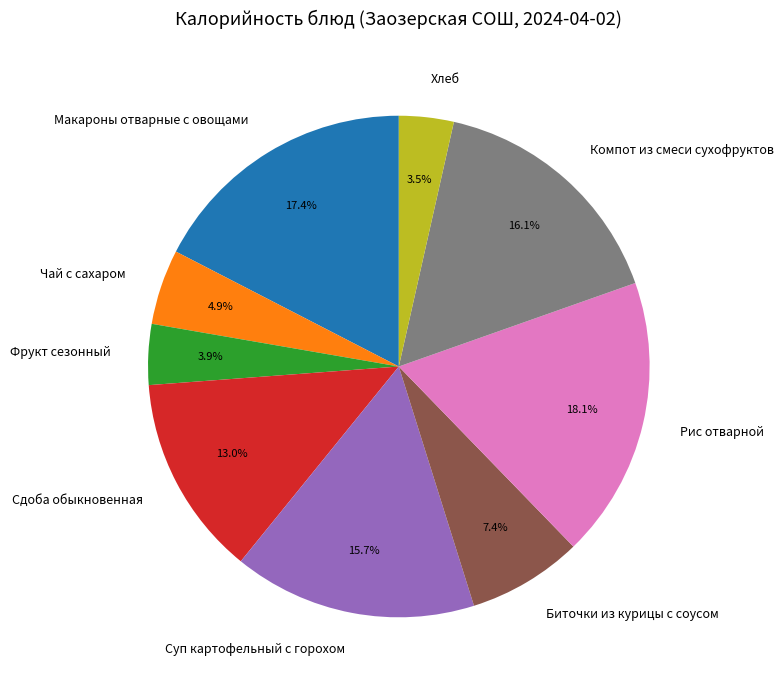

Which slice is the largest?

Рис отварной